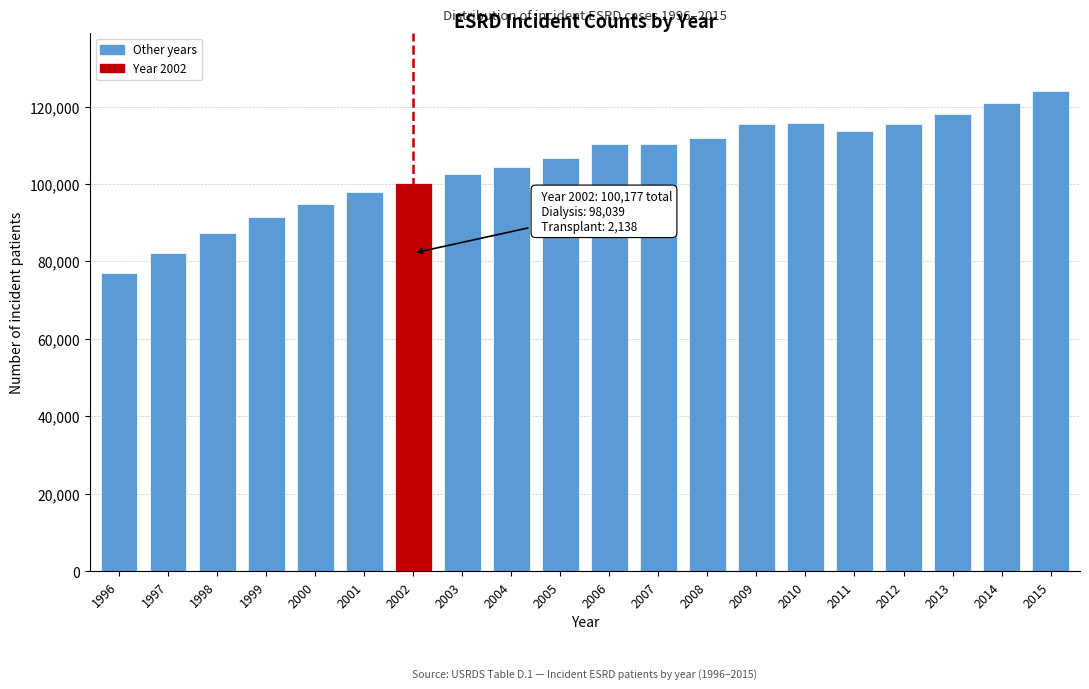

What is the change in value from 1999 to 2001?

+6557